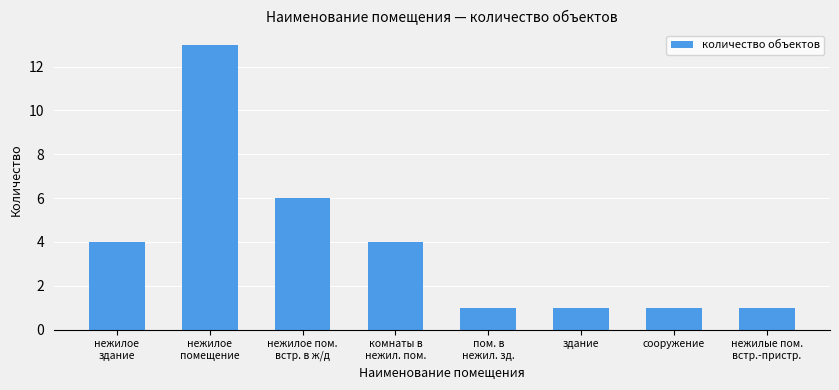

Reading left to right, extract all data points from this chart.

4	13	6	4	1	1	1	1